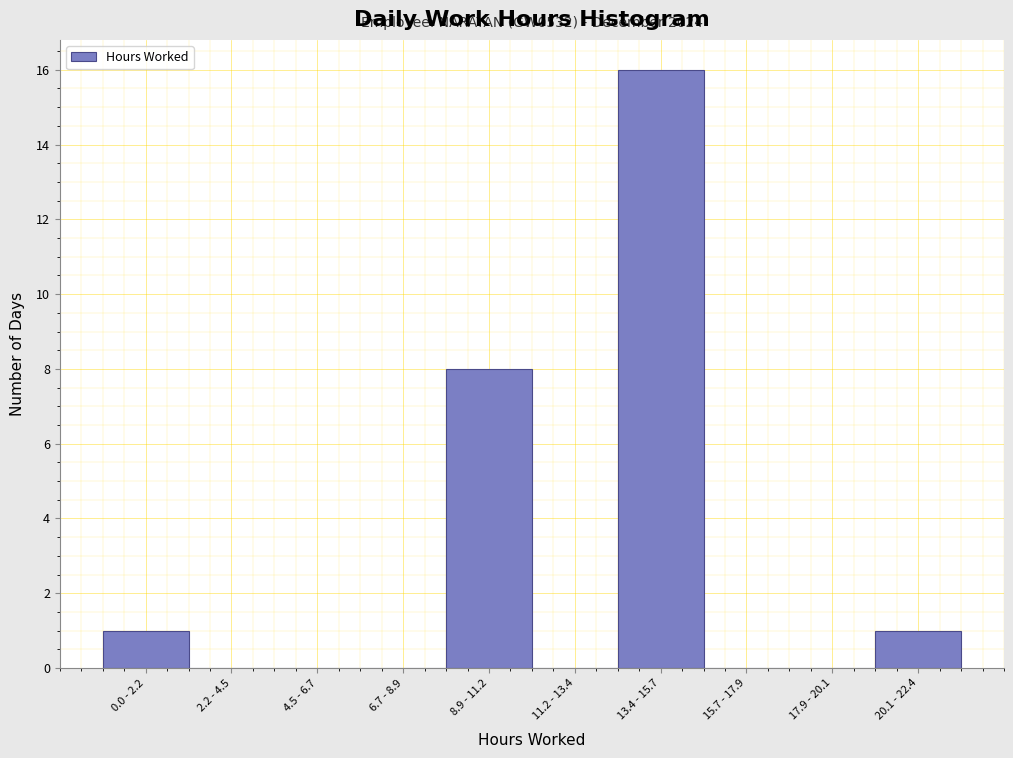

Reading right to left, what are all the values shown in this chart?

20.1 - 22.4=1	17.9 - 20.1=0	15.7 - 17.9=0	13.4 - 15.7=16	11.2 - 13.4=0	8.9 - 11.2=8	6.7 - 8.9=0	4.5 - 6.7=0	2.2 - 4.5=0	0.0 - 2.2=1